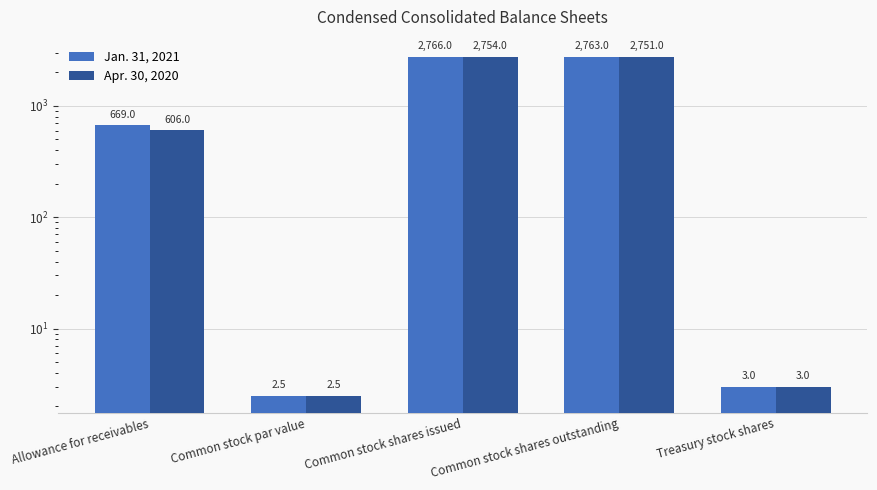

What is the difference between the second highest and minimum values in the Jan. 31, 2021 series?

2760.5